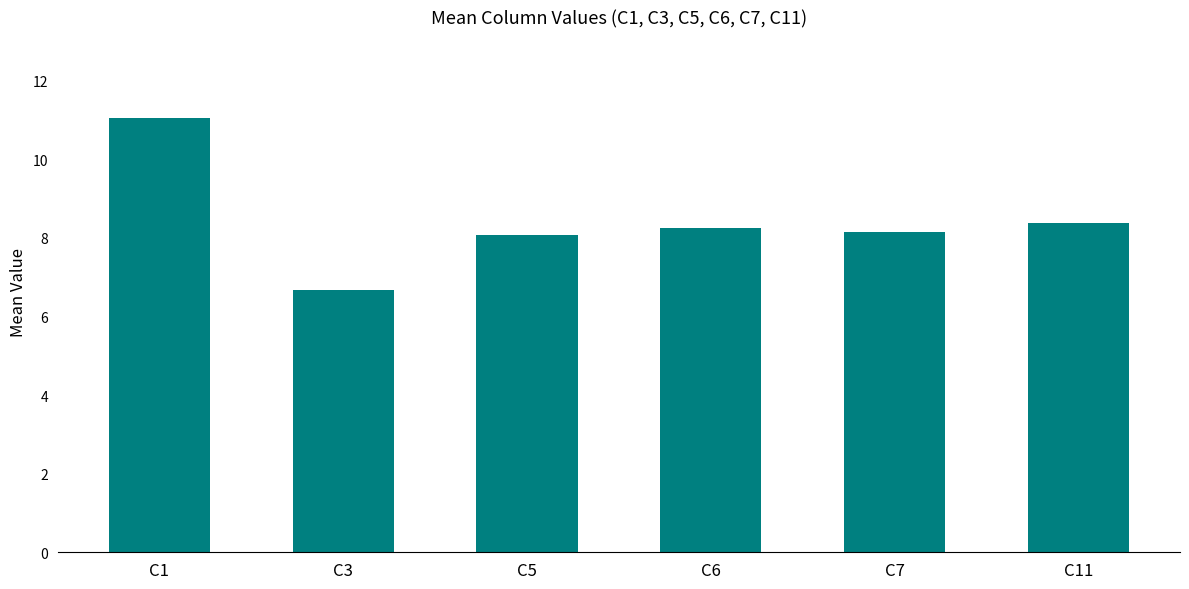

The chart shows a value of 10.8 at C5. True or false?

False